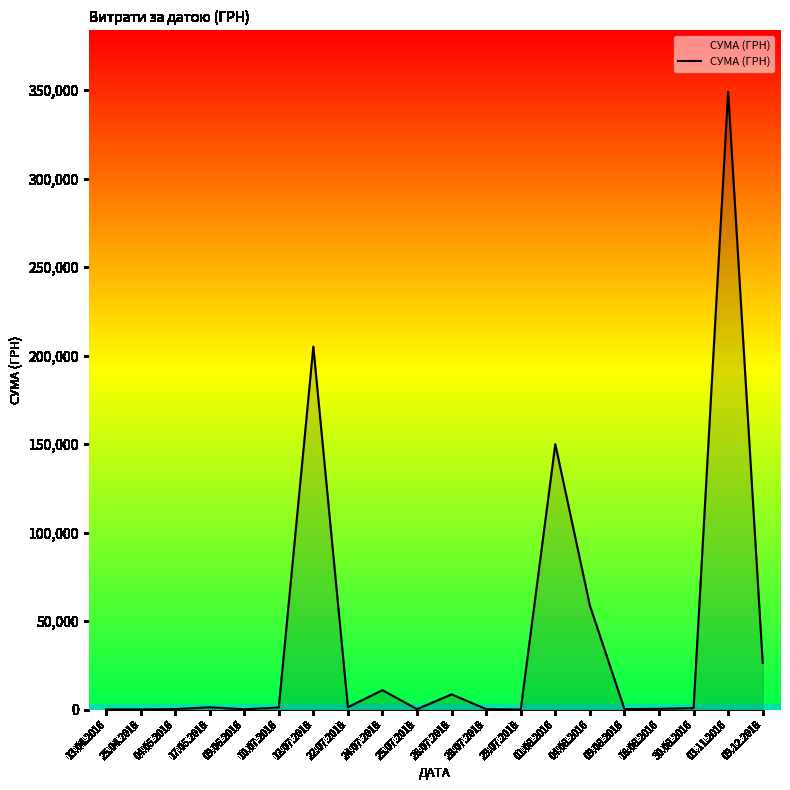

The value at 01.08.2016 is 67957.2. True or false?

False